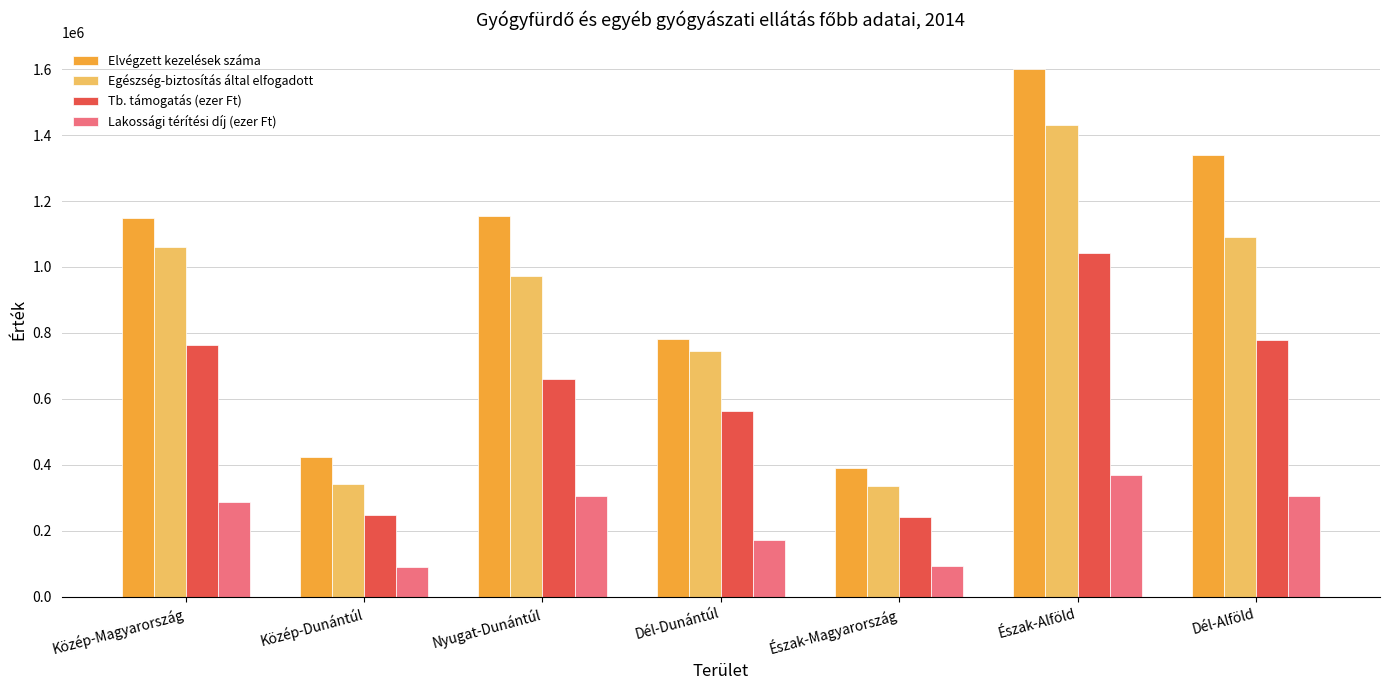

How many bars are there in total?

28